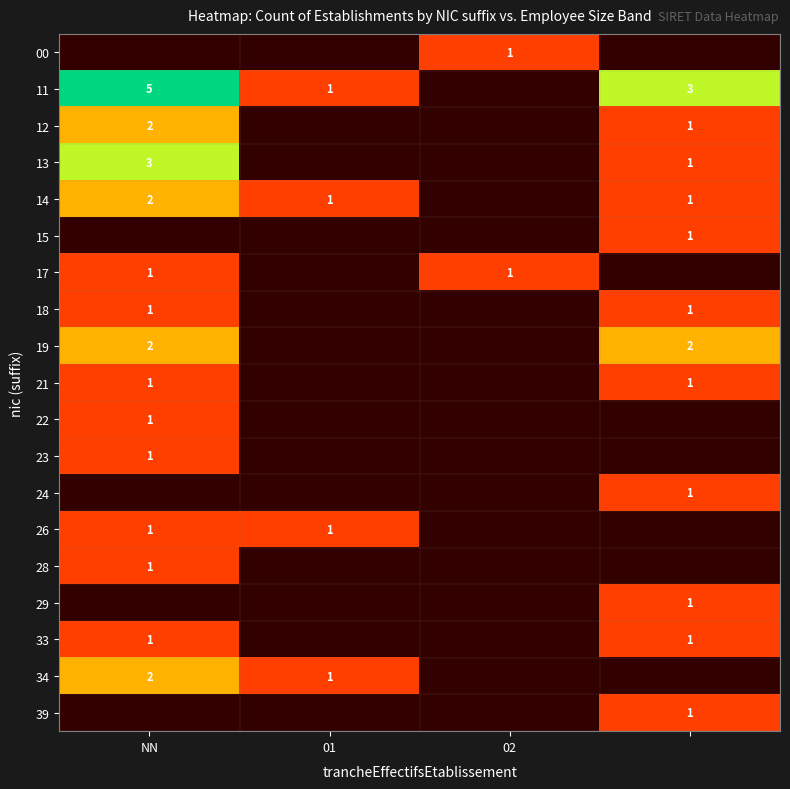

What is the sum of the 34 values at NN and 01?

3